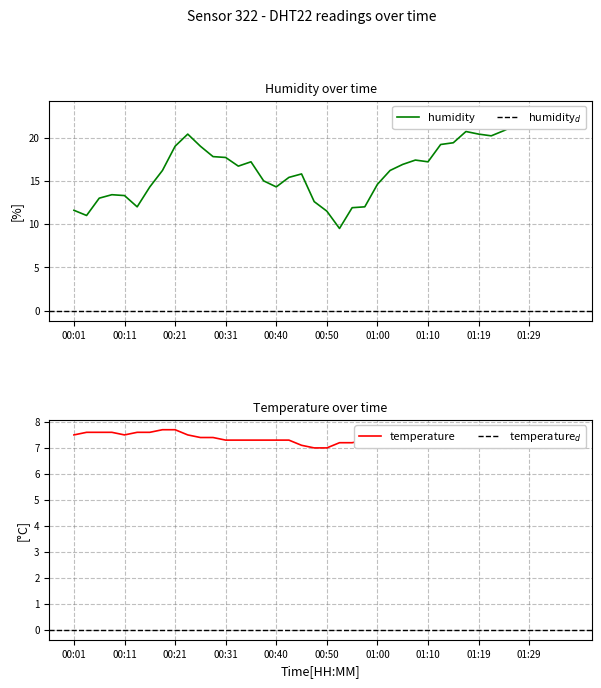

True or false: temperature and humidity cross at least once.

False